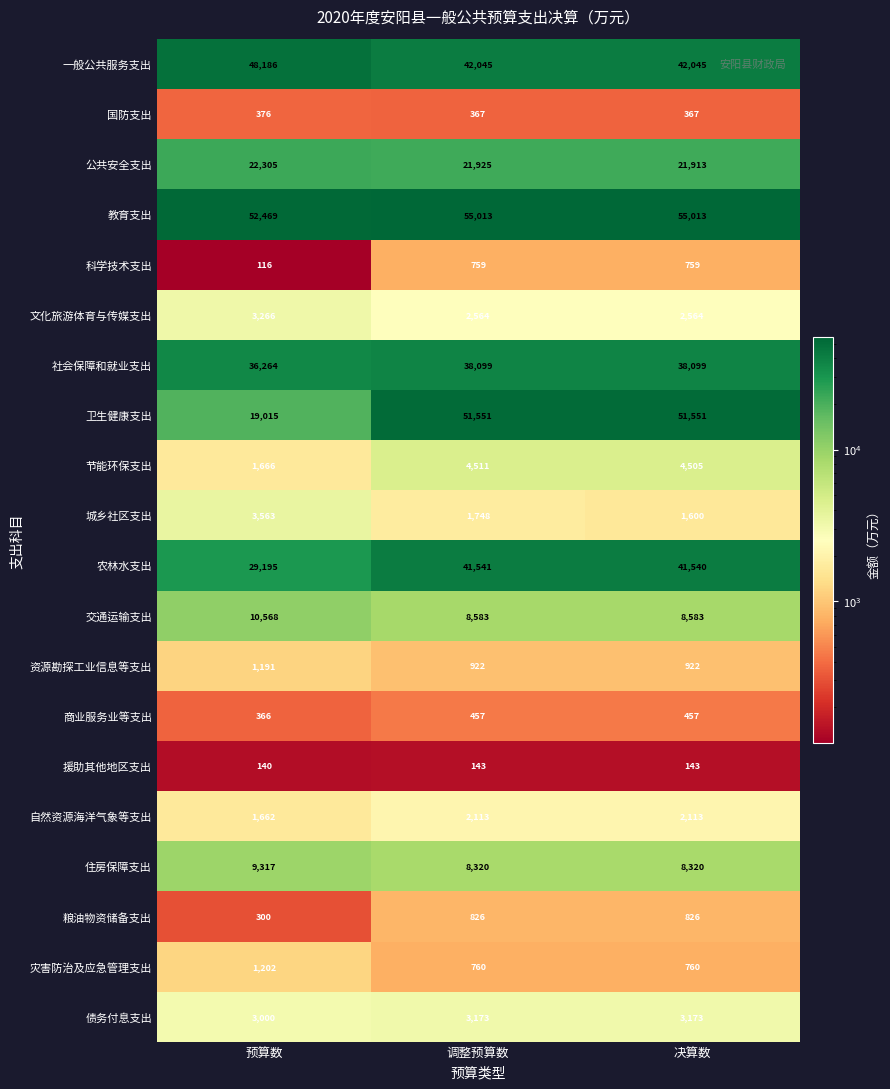

The value of 交通运输支出 at 决算数 is 5772. True or false?

False